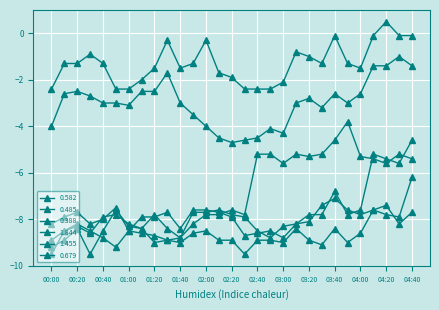

Which category has the lowest value in the 1.844 series?

00:00